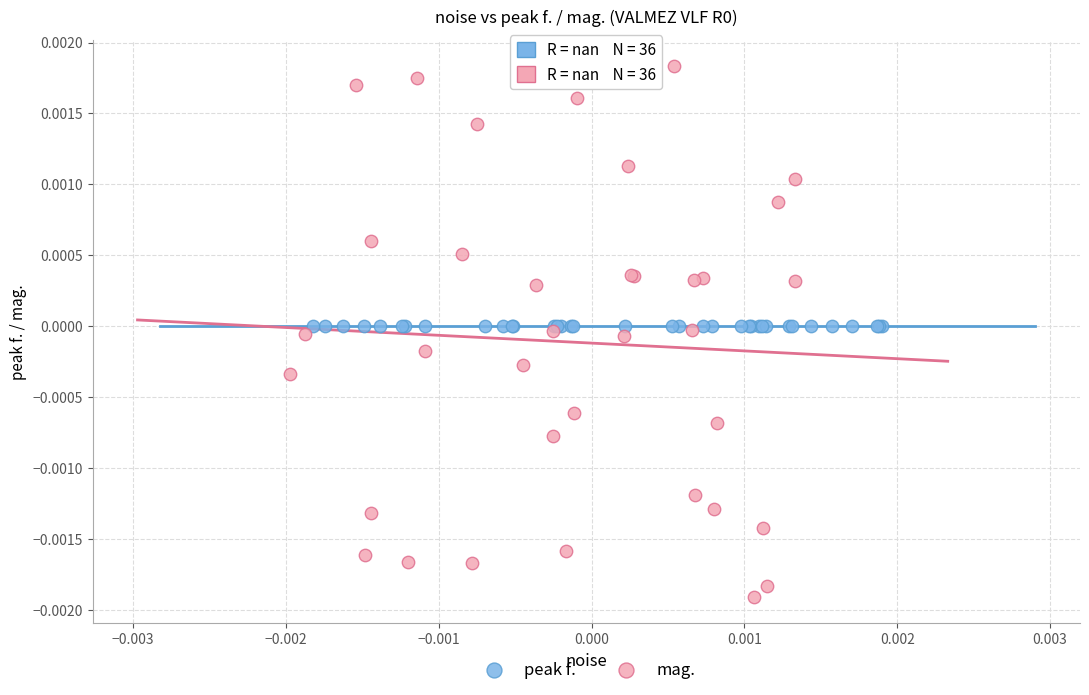

Which series reaches the minimum Y coordinate?

mag.